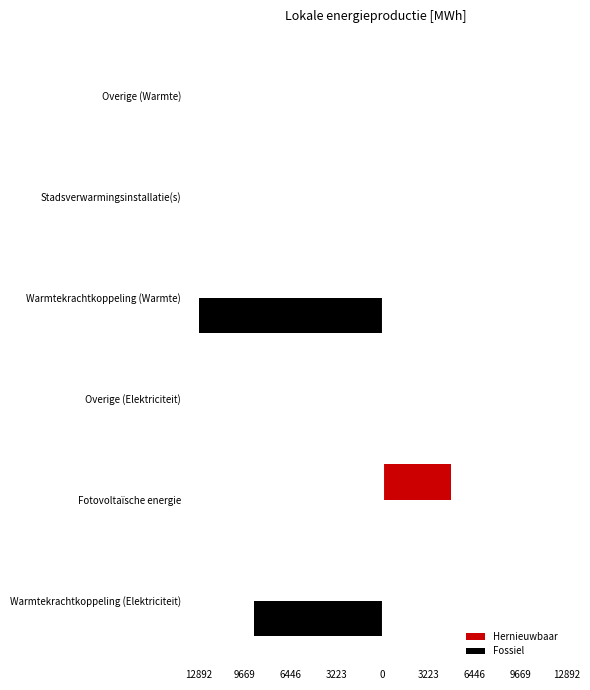

What are all the series names shown in the legend?

Hernieuwbaar, Fossiel